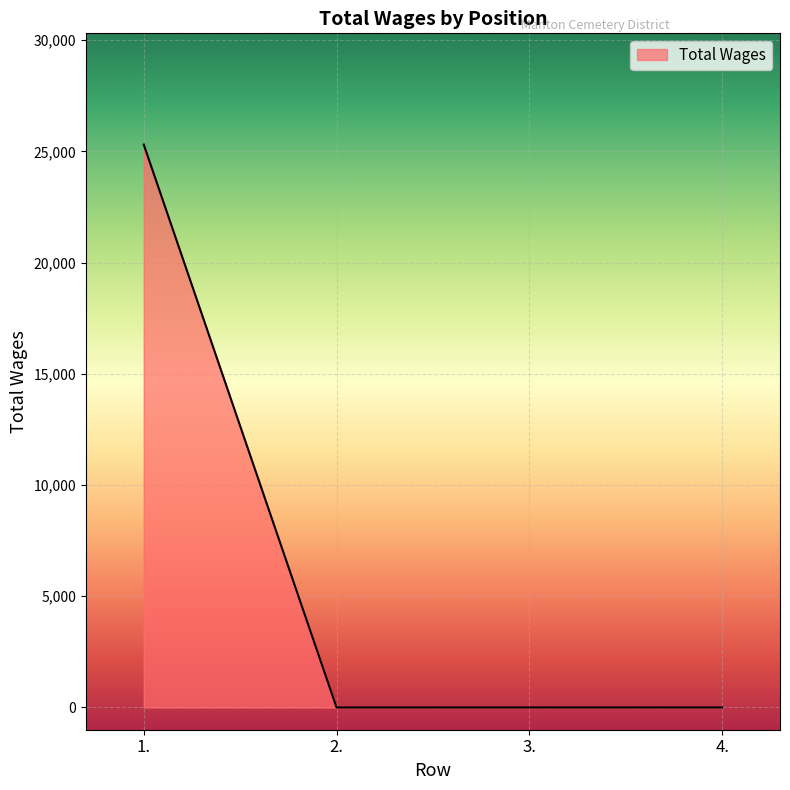

What is the maximum value shown in the chart?

25308